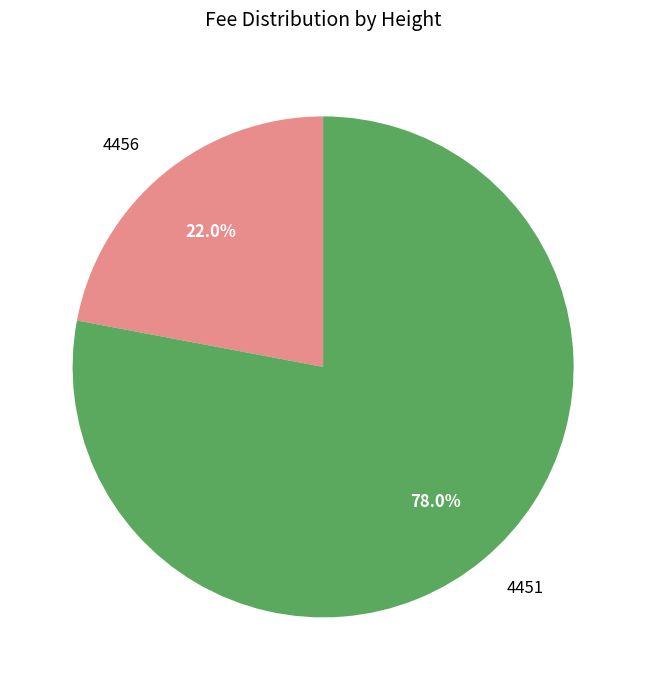

Between 4456 and 4451, which is larger?

4451